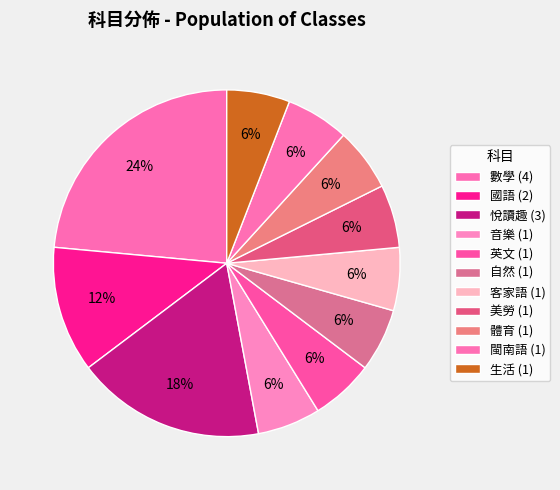

How many slices are in this pie chart?

11